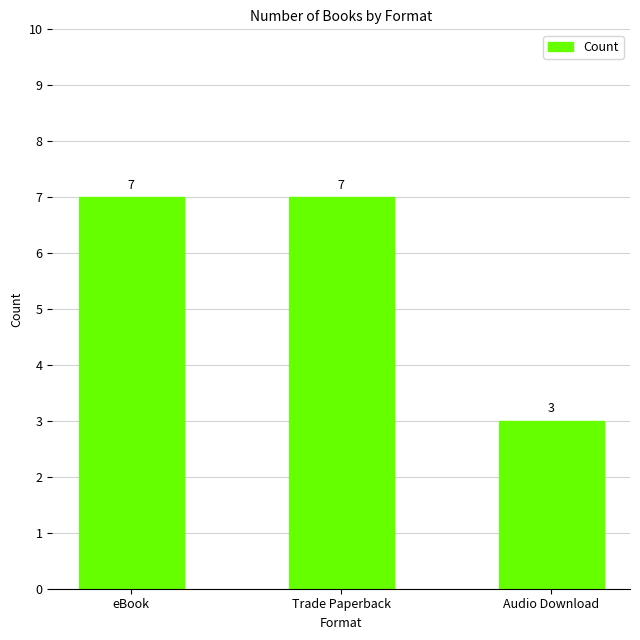

Reading right to left, transcribe all the data shown in this chart.

3	7	7